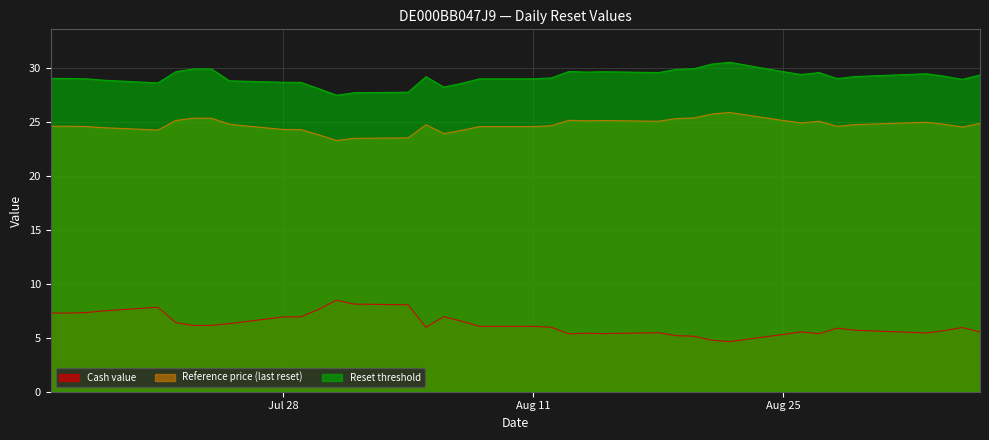

What is the maximum value shown in the chart?

30.5